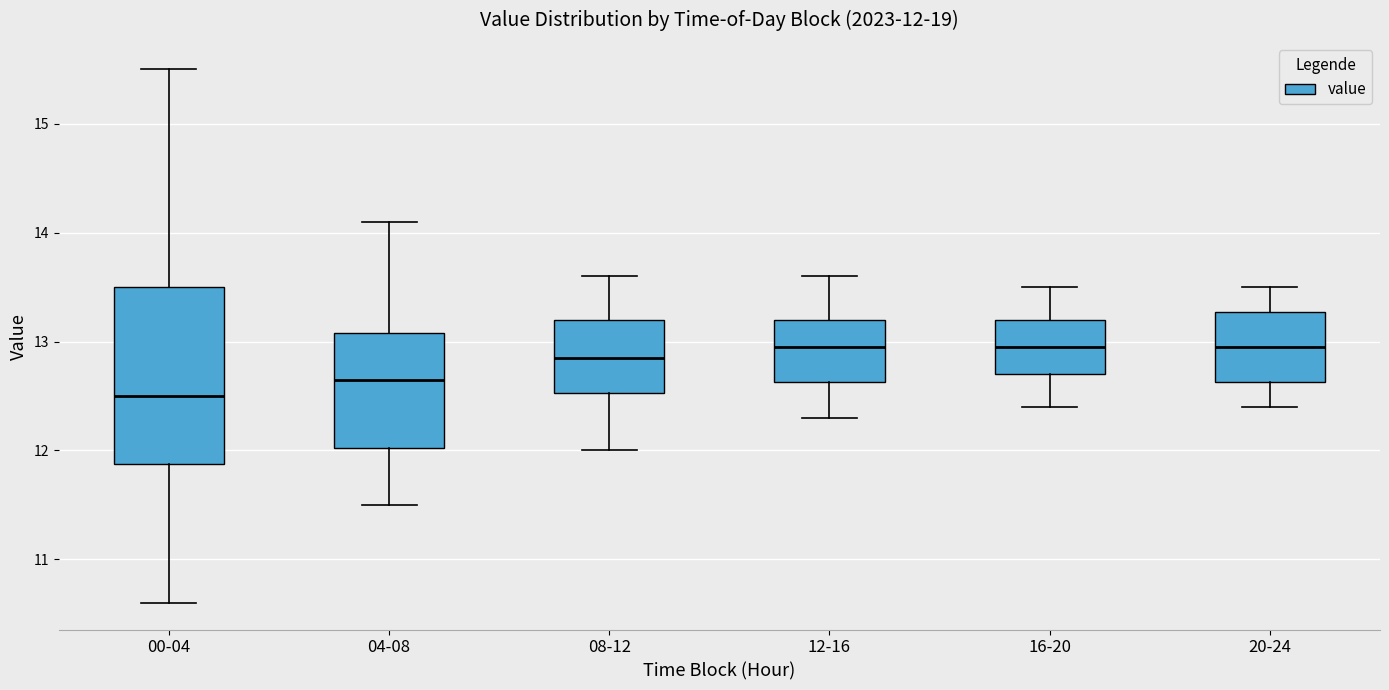

Which box has the lowest median line?

00-04